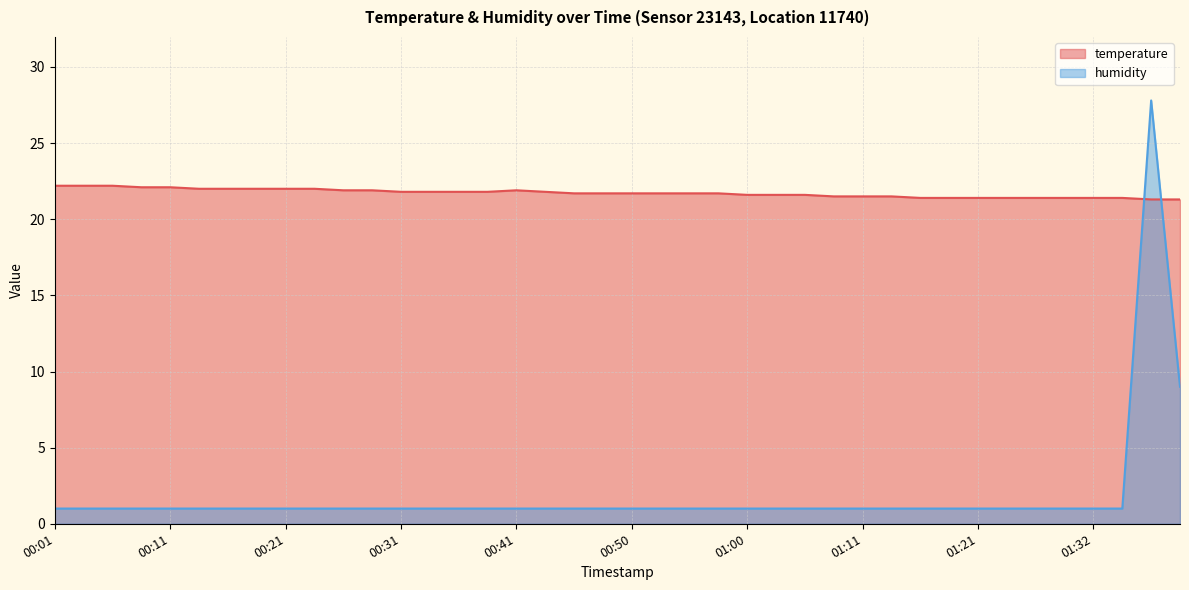

At which label is temperature closest to 21?

01:37